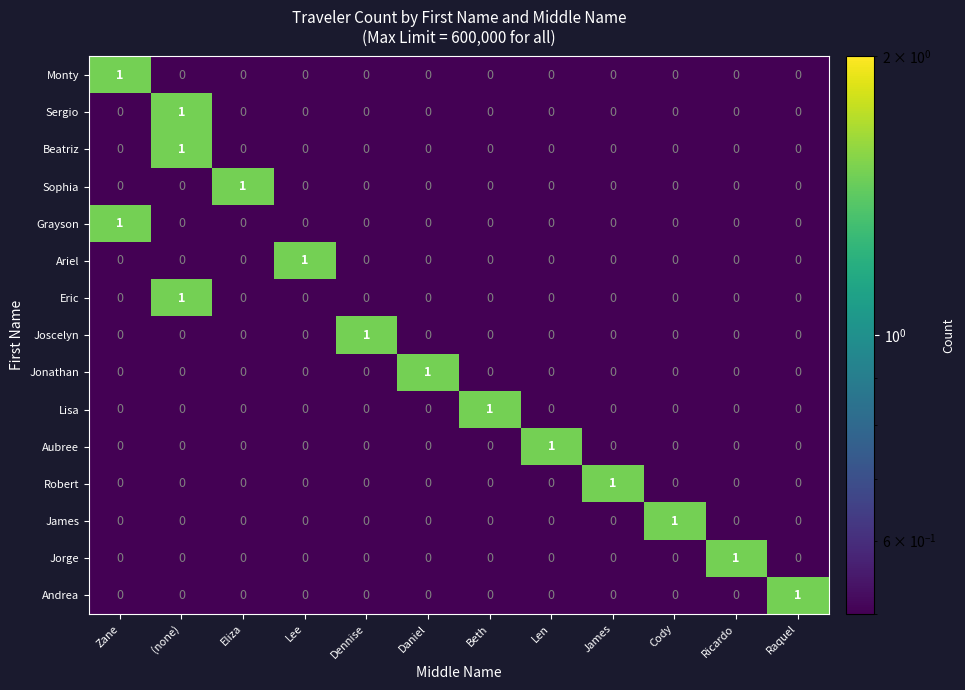

How many James values are between 0 and 1?

12